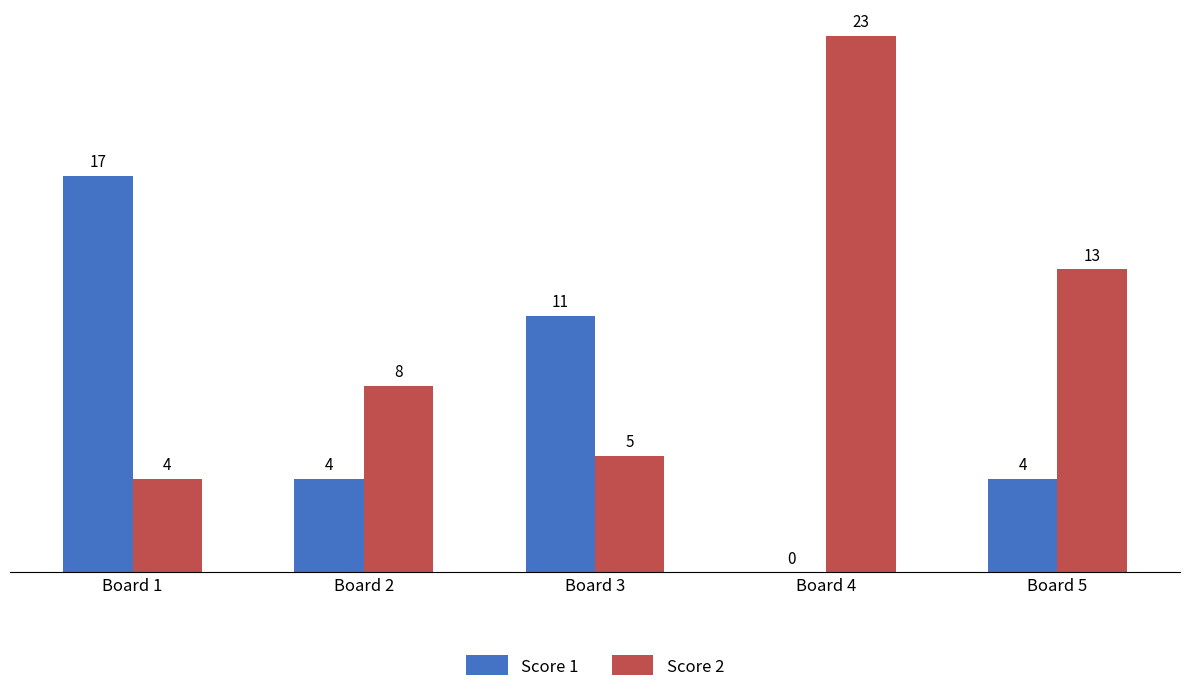

What is the sum of all Score 2 values?

53